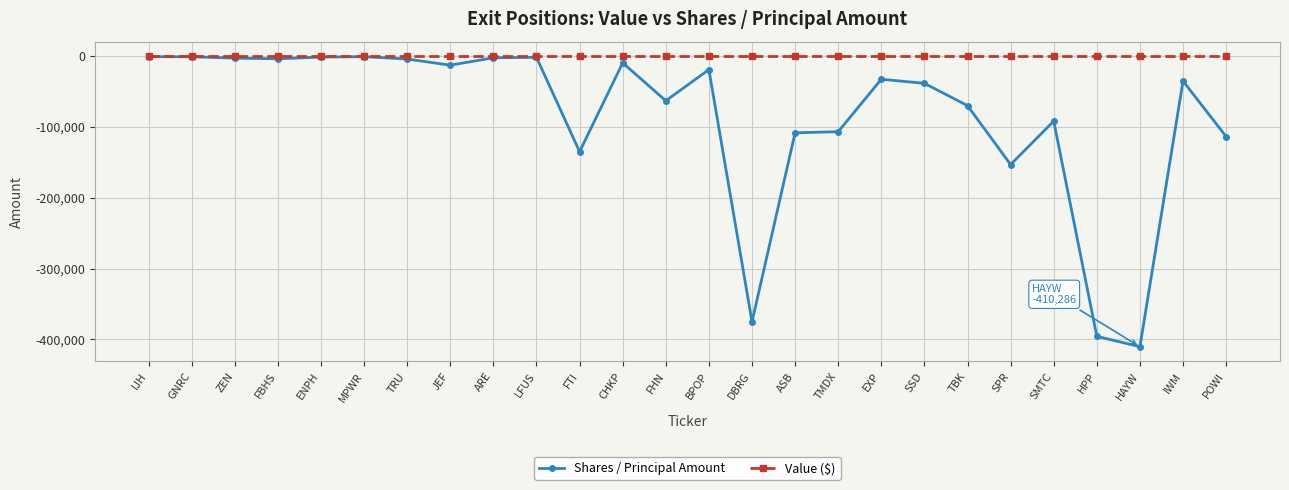

What is the sum of all Shares / Principal Amount values?

-2191087